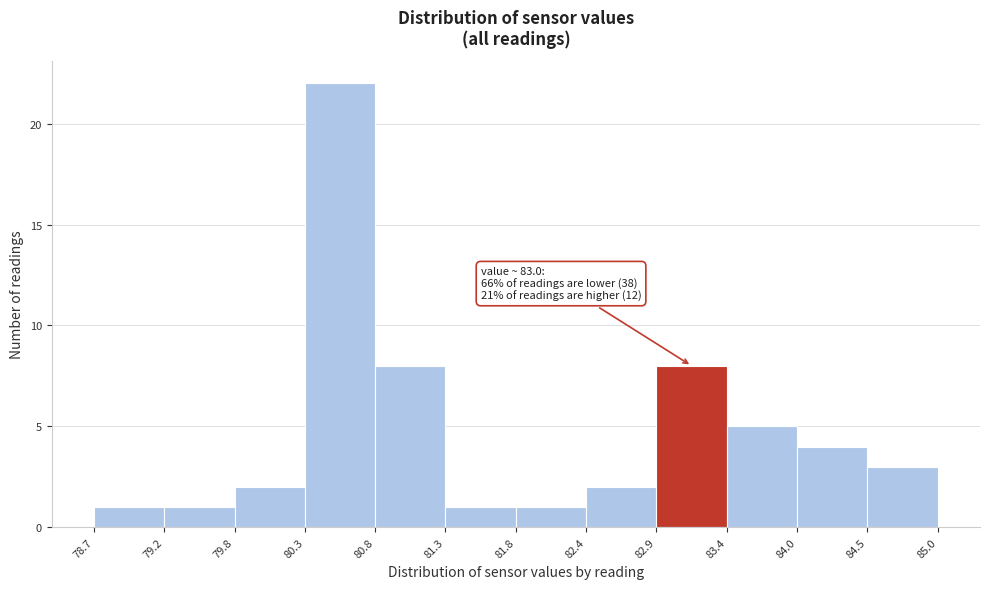

Which range on the x-axis has the tallest bar?

80.3 to 80.8